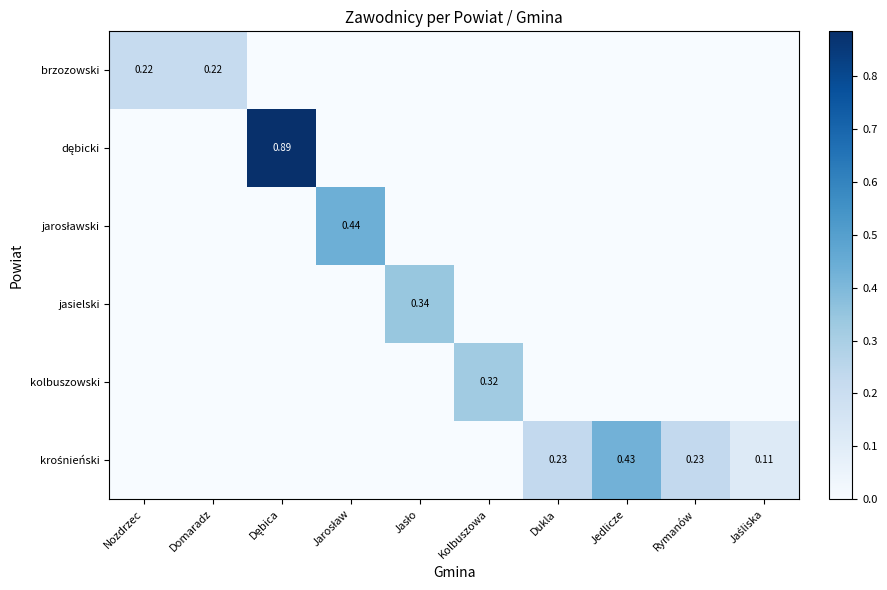

Is it true that brzozowski equals 0.0 at Jarosław?

True